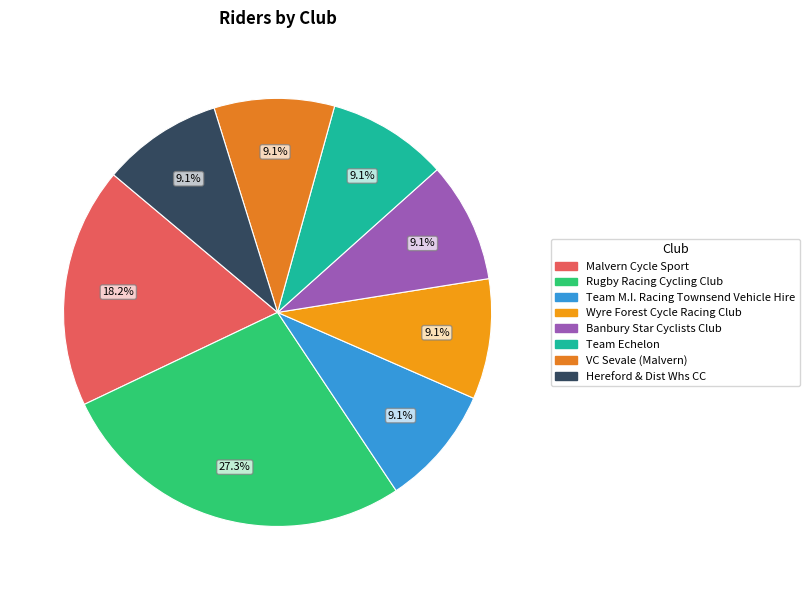

Rank the categories by value from highest to lowest.

Rugby Racing Cycling Club, Malvern Cycle Sport, Team M.I. Racing Townsend Vehicle Hire, Wyre Forest Cycle Racing Club, Banbury Star Cyclists Club, Team Echelon, VC Sevale (Malvern), Hereford & Dist Whs CC